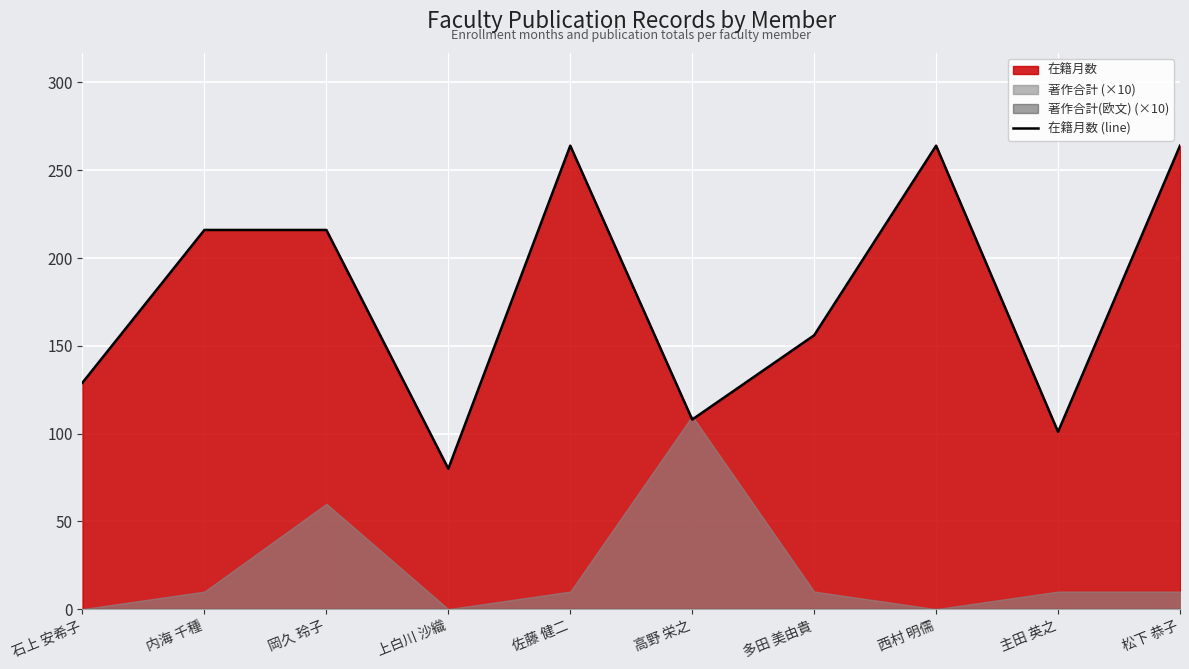

How many points are higher than both their immediate neighbors (excluding endpoints)?

2